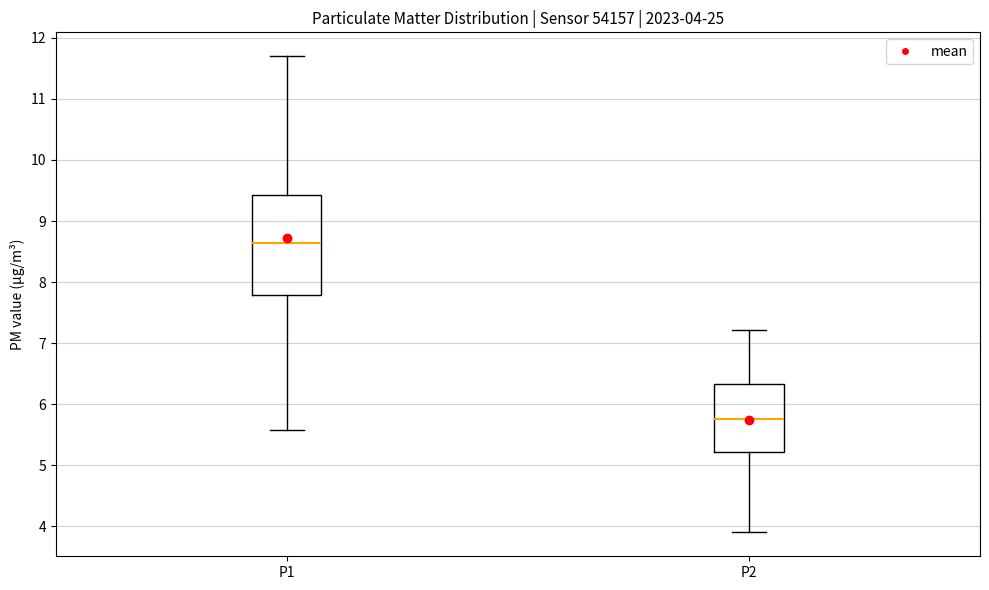

Comparing the boxes themselves (not the whiskers), which one is the tallest?

P1